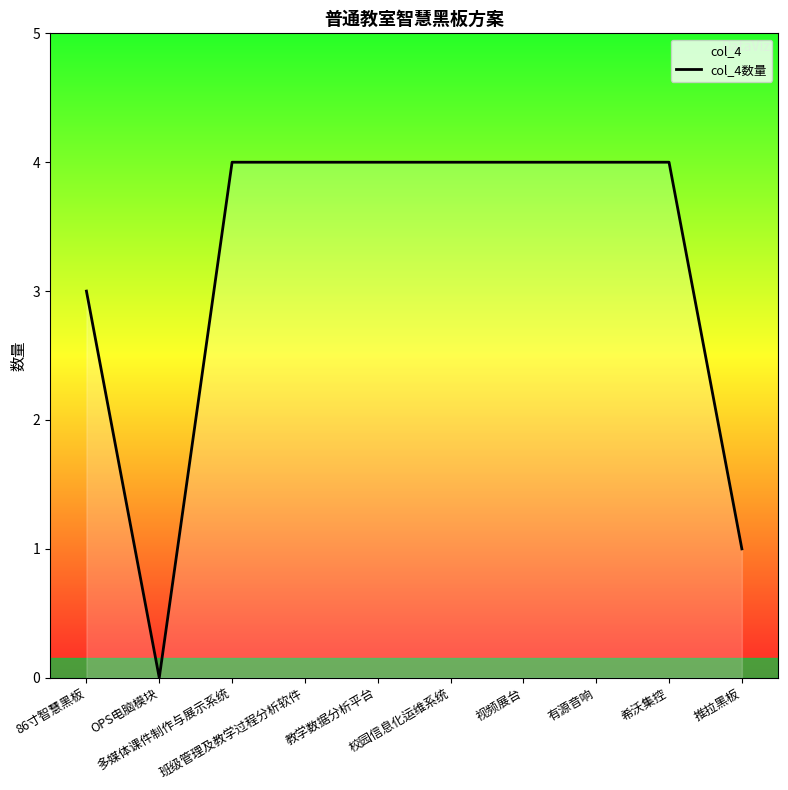

Reading left to right, what are all the values shown in this chart?

86寸智慧黑板=3	OPS电脑模块=0	多媒体课件制作与展示系统=4	班级管理及教学过程分析软件=4	教学数据分析平台=4	校园信息化运维系统=4	视频展台=4	有源音响=4	希沃集控=4	推拉黑板=1